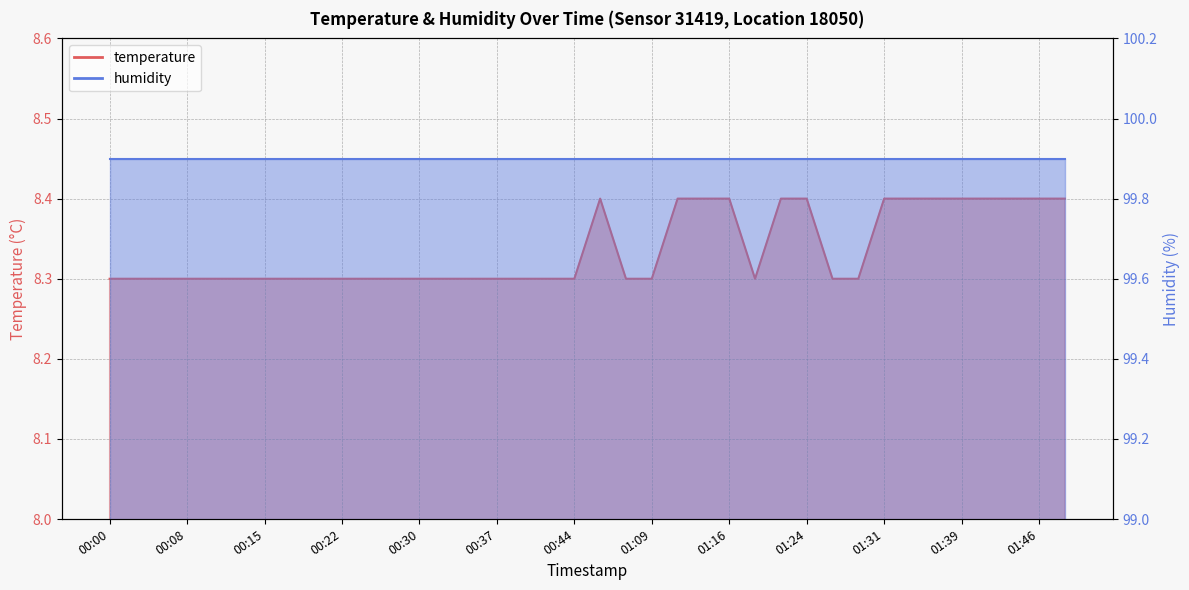

Reading right to left, transcribe all the data shown in this chart.

01:49=8.4	01:46=8.4	01:44=8.4	01:41=8.4	01:39=8.4	01:36=8.4	01:34=8.4	01:31=8.4	01:29=8.3	01:26=8.3	01:24=8.4	01:21=8.4	01:19=8.3	01:16=8.4	01:14=8.4	01:11=8.4	01:09=8.3	01:06=8.3	01:04=8.4	00:44=8.3	00:42=8.3	00:39=8.3	00:37=8.3	00:35=8.3	00:32=8.3	00:30=8.3	00:27=8.3	00:25=8.3	00:22=8.3	00:20=8.3	00:17=8.3	00:15=8.3	00:12=8.3	00:10=8.3	00:08=8.3	00:05=8.3	00:03=8.3	00:00=8.3